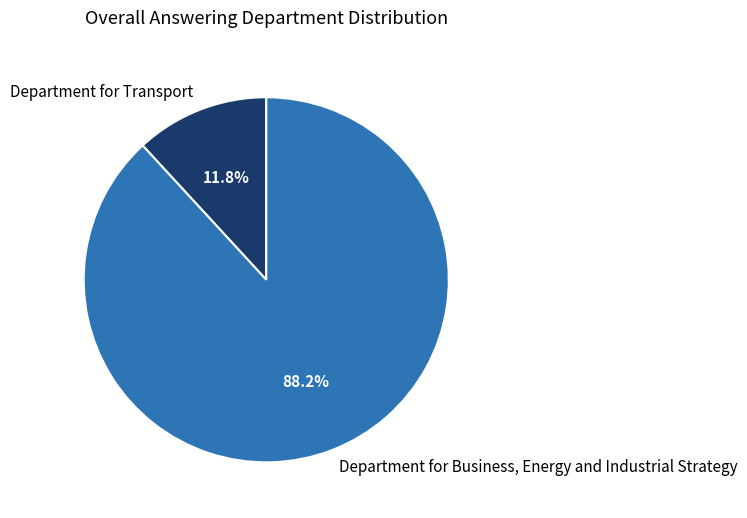

To the nearest percent, what is the difference between the largest and smallest slice percentages?

76%